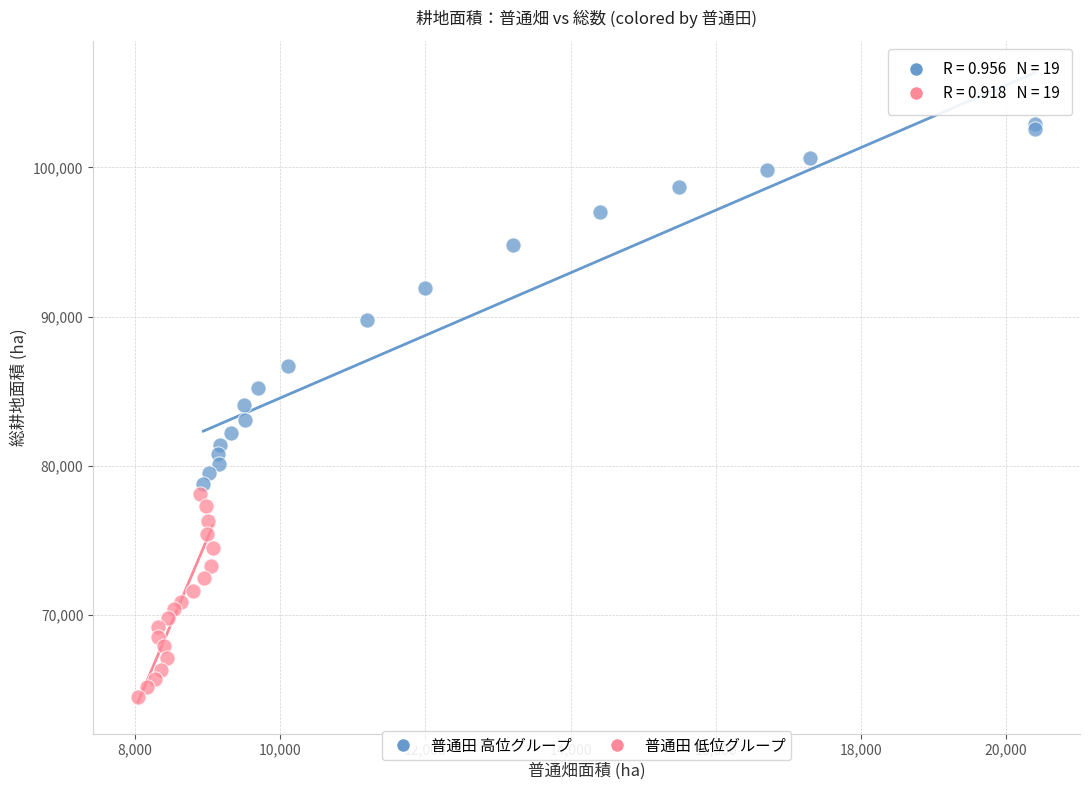

Which series reaches the maximum Y coordinate?

普通田 高位グループ